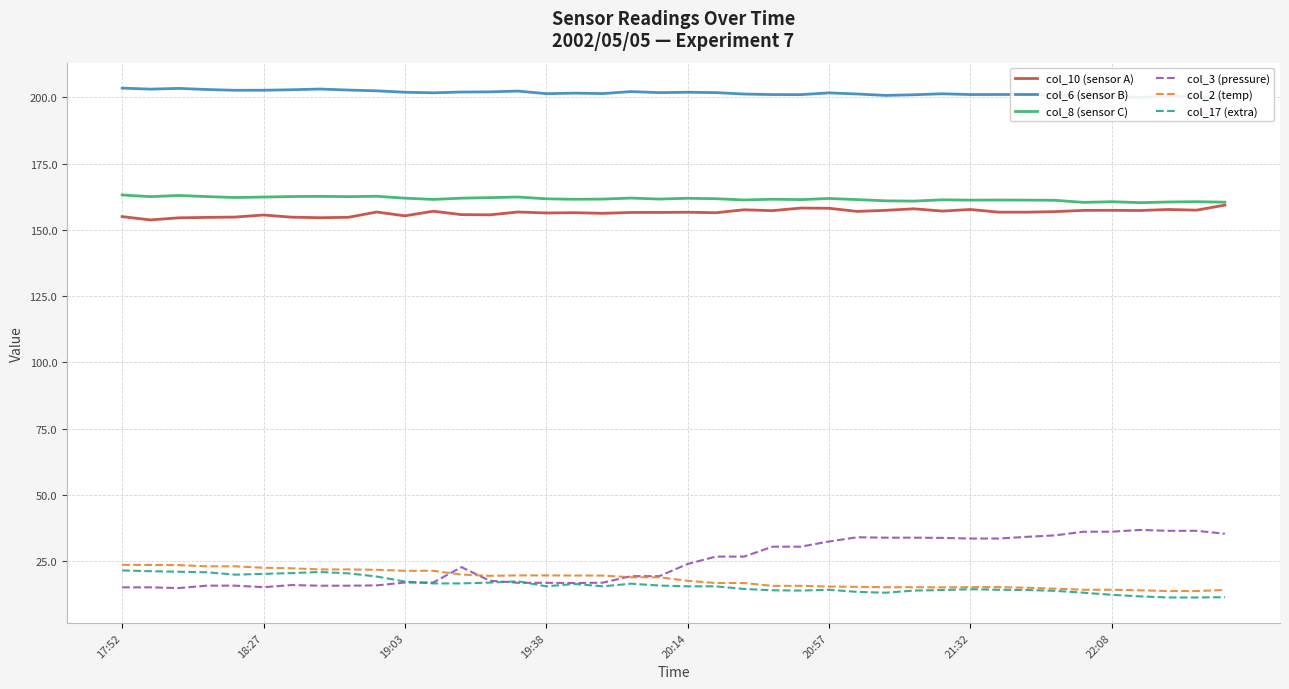

True or false: col_8 (sensor C) has a value of 161.8 at 20:57.

True